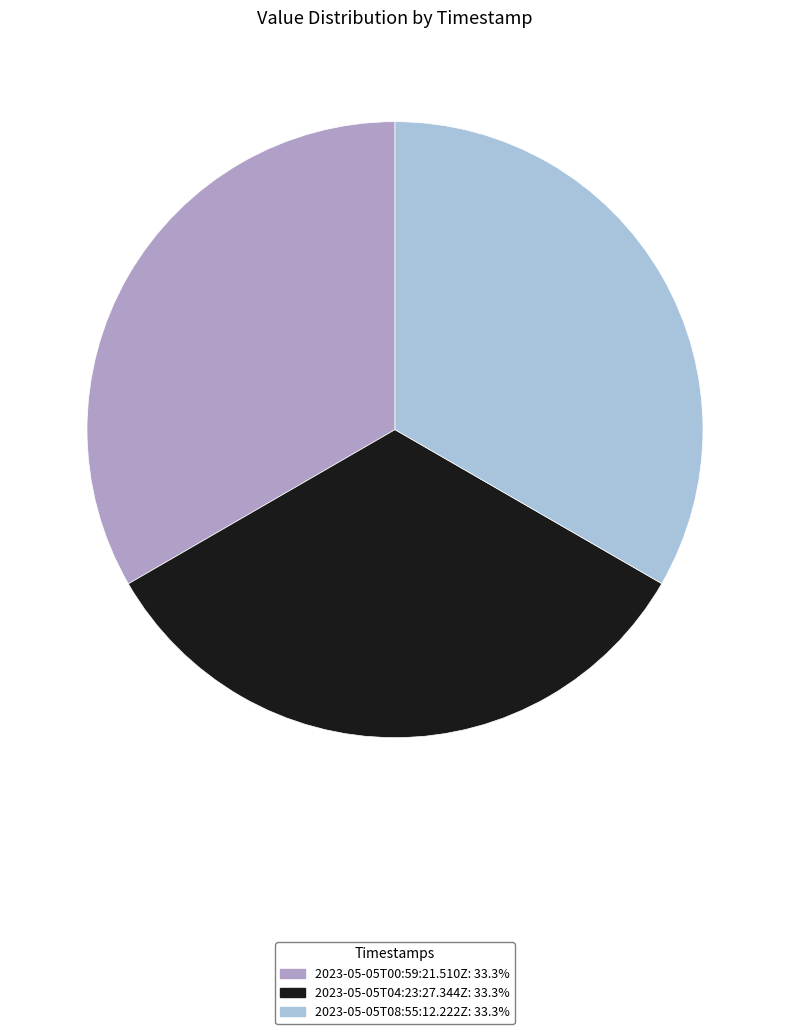

True or false: 2023-05-05T00:59:21.510Z accounts for 33% of the total.

True